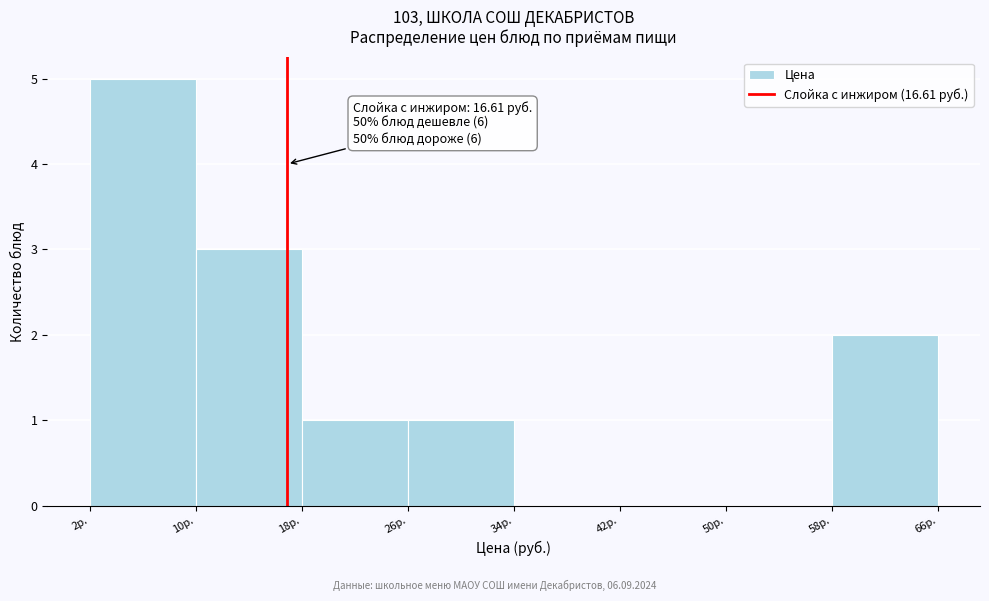

Which range on the x-axis has the tallest bar?

2 to 10